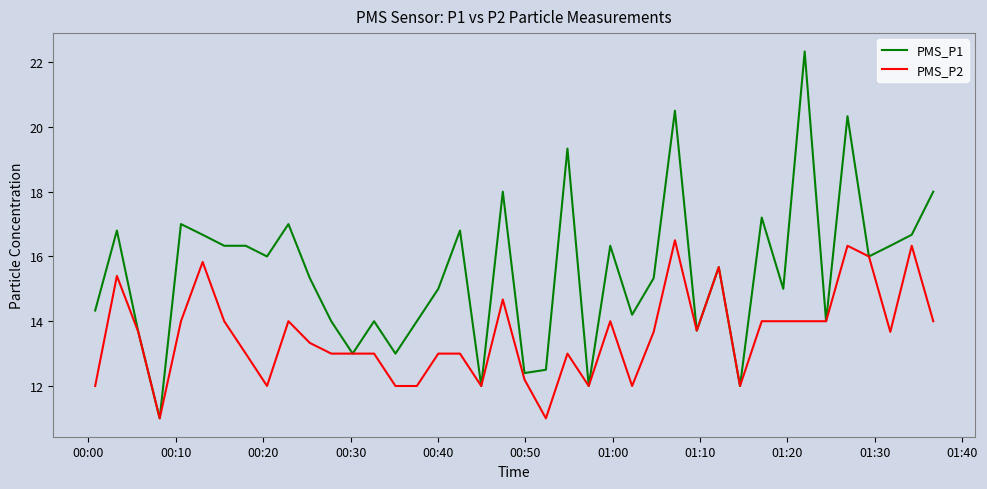

What is the minimum value for PMS_P2?

11.0